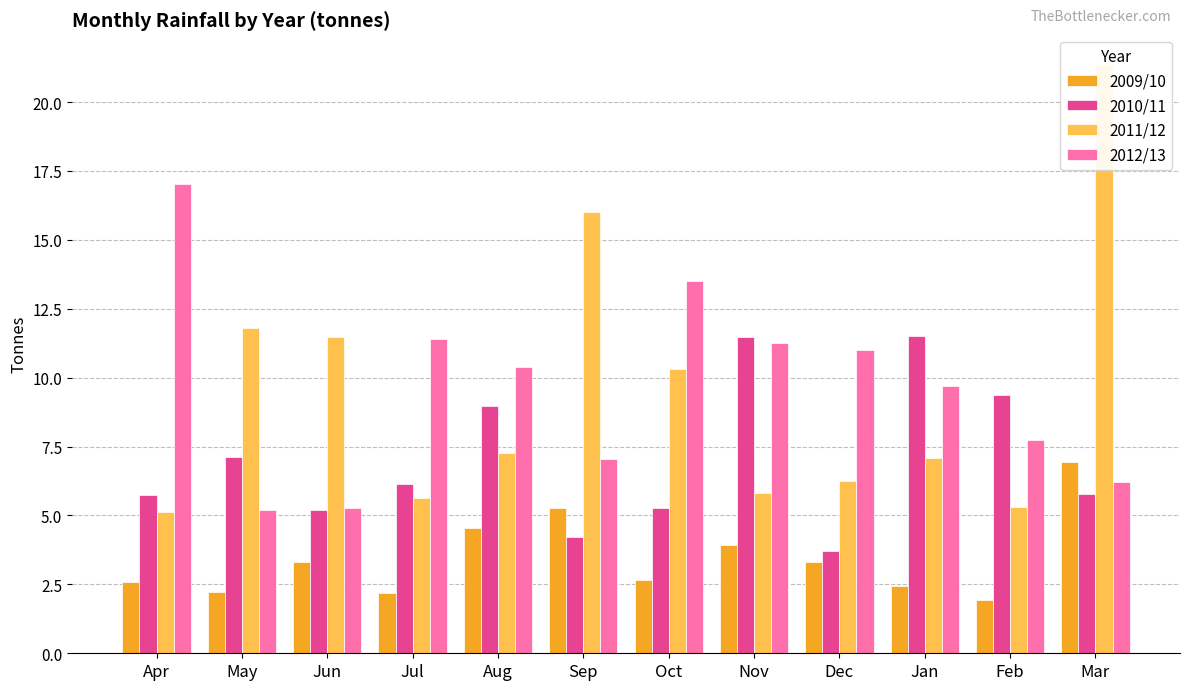

Reading left to right, transcribe all the data shown in this chart.

2009/10: 2.6	2.2	3.3	2.2	4.5	5.3	2.7	3.9	3.3	2.5	1.9	6.9
2010/11: 5.7	7.1	5.2	6.1	9.0	4.2	5.3	11.5	3.7	11.5	9.4	5.8
2011/12: 5.1	11.8	11.5	5.6	7.3	16.0	10.3	5.8	6.3	7.1	5.3	21.4
2012/13: 17.0	5.2	5.3	11.4	10.4	7.1	13.5	11.3	11.0	9.7	7.7	6.2